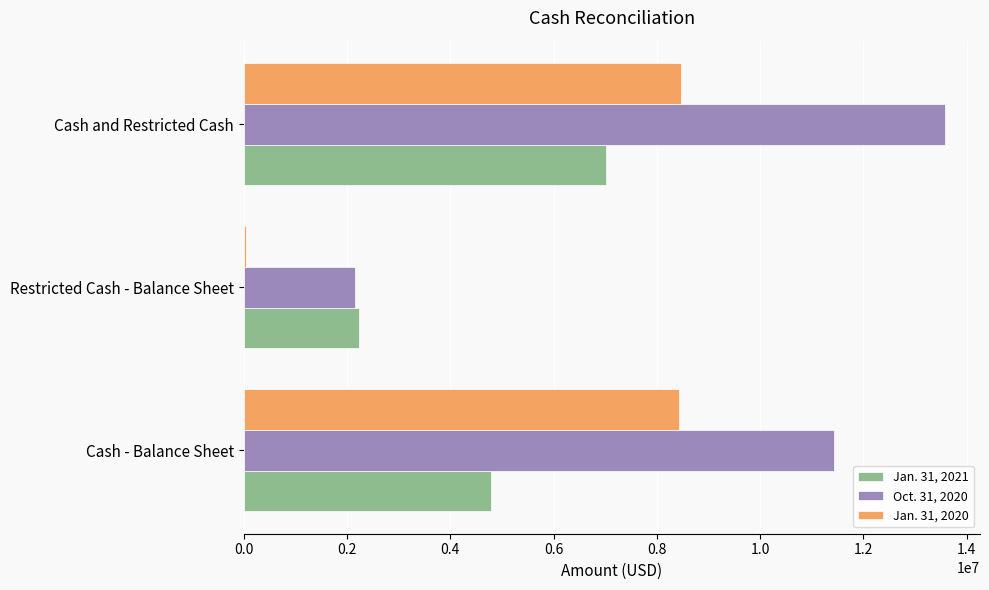

How many data points does each series have?

3